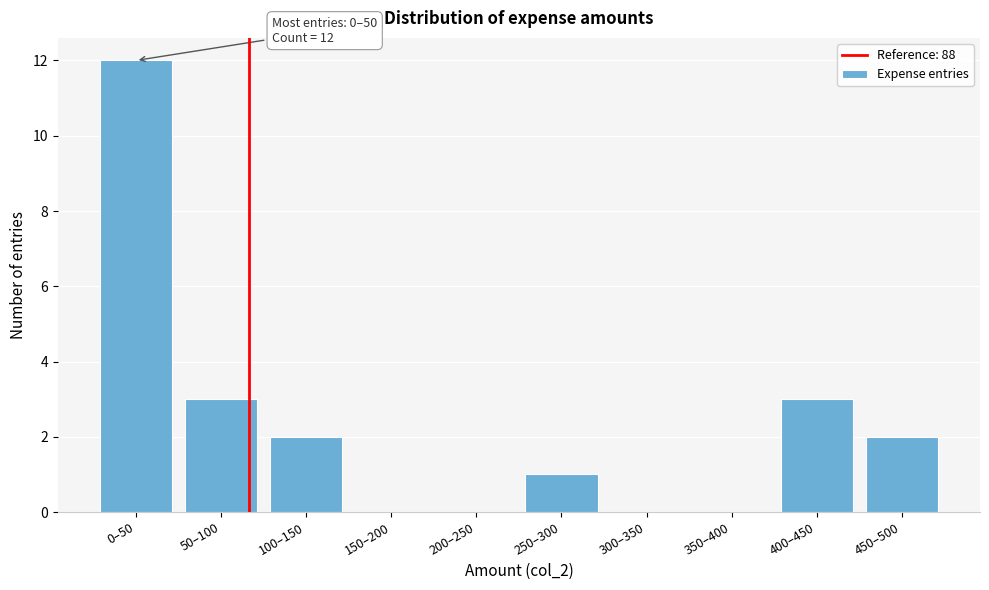

Reading left to right, list all the values displayed in this chart.

0–50=12	50–100=3	100–150=2	150–200=0	200–250=0	250–300=1	300–350=0	350–400=0	400–450=3	450–500=2